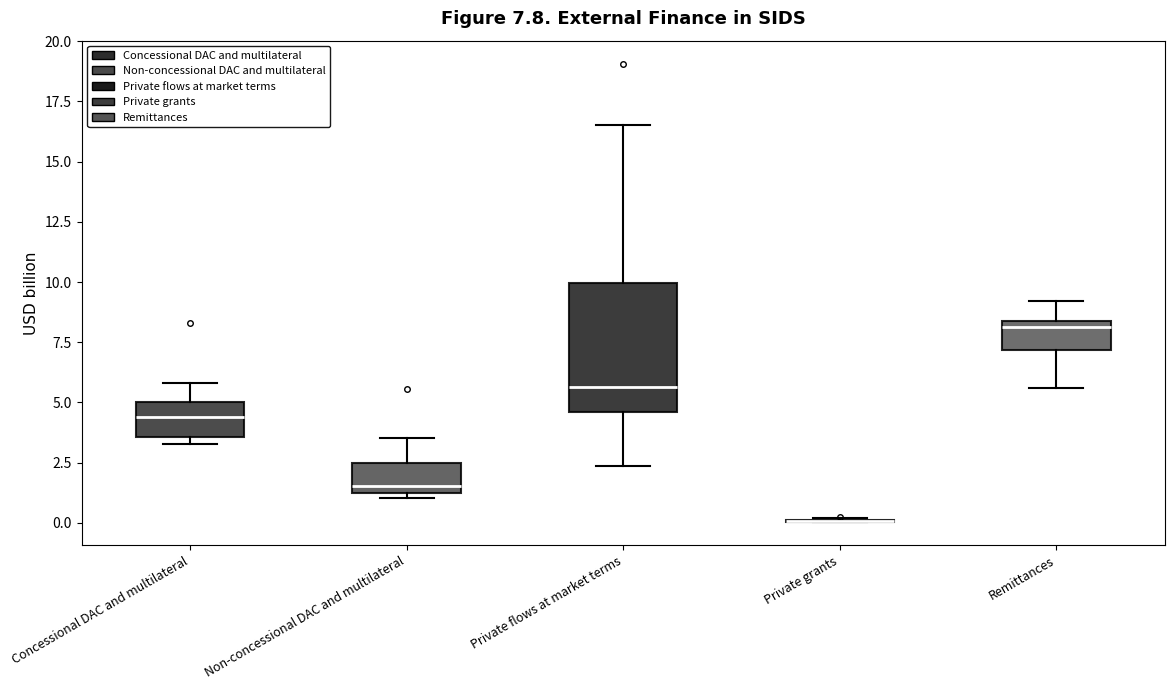

Which box is the tallest, from its lower edge to its upper edge?

Private flows at market terms